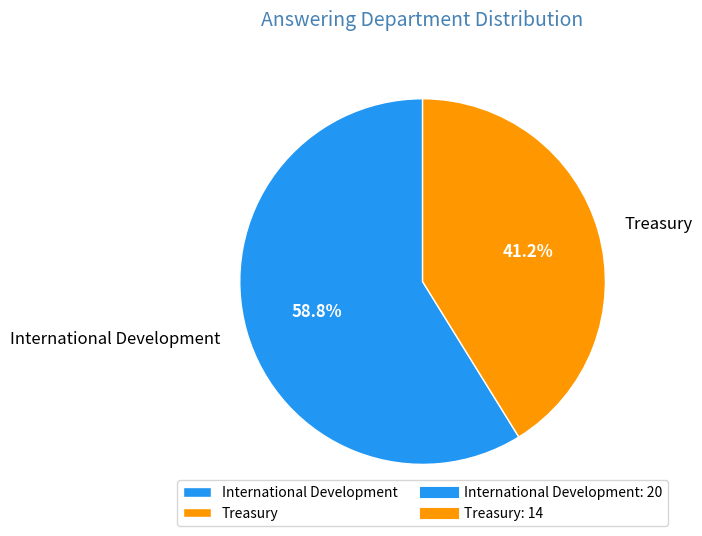

To the nearest percent, what is the combined percentage of Treasury and International Development?

100%